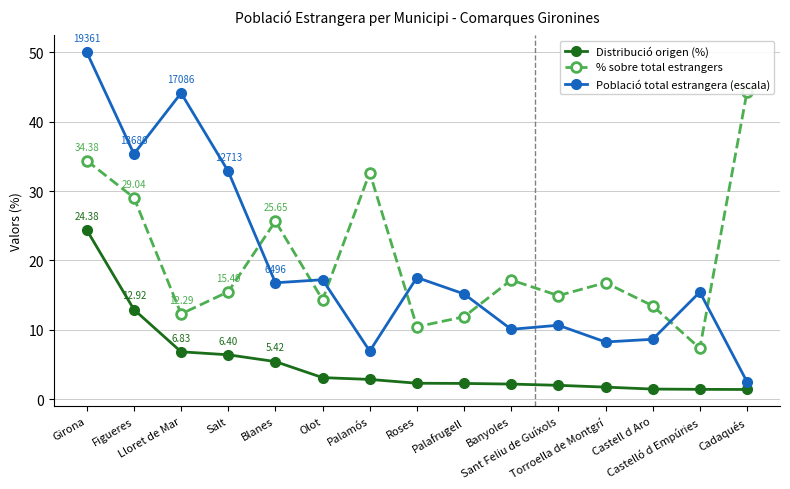

Reading right to left, extract all data points from this chart.

Distribució origen (%): Cadaqués=1.4	Castelló d Empúries=1.4	Castell d Aro=1.5	Torroella de Montgrí=1.7	Sant Feliu de Guíxols=2.0	Banyoles=2.2	Palafrugell=2.3	Roses=2.3	Palamós=2.9	Olot=3.1	Blanes=5.4	Salt=6.4	Lloret de Mar=6.8	Figueres=12.9	Girona=24.4
% sobre total estrangers: Cadaqués=44.3	Castelló d Empúries=7.3	Castell d Aro=13.5	Torroella de Montgrí=16.8	Sant Feliu de Guíxols=14.9	Banyoles=17.2	Palafrugell=11.9	Roses=10.4	Palamós=32.6	Olot=14.3	Blanes=25.6	Salt=15.5	Lloret de Mar=12.3	Figueres=29.0	Girona=34.4
Població total estrangera (escala): Cadaqués=2.5	Castelló d Empúries=15.4	Castell d Aro=8.6	Torroella de Montgrí=8.2	Sant Feliu de Guíxols=10.7	Banyoles=10.1	Palafrugell=15.2	Roses=17.5	Palamós=6.9	Olot=17.2	Blanes=16.8	Salt=32.8	Lloret de Mar=44.1	Figueres=35.3	Girona=50.0